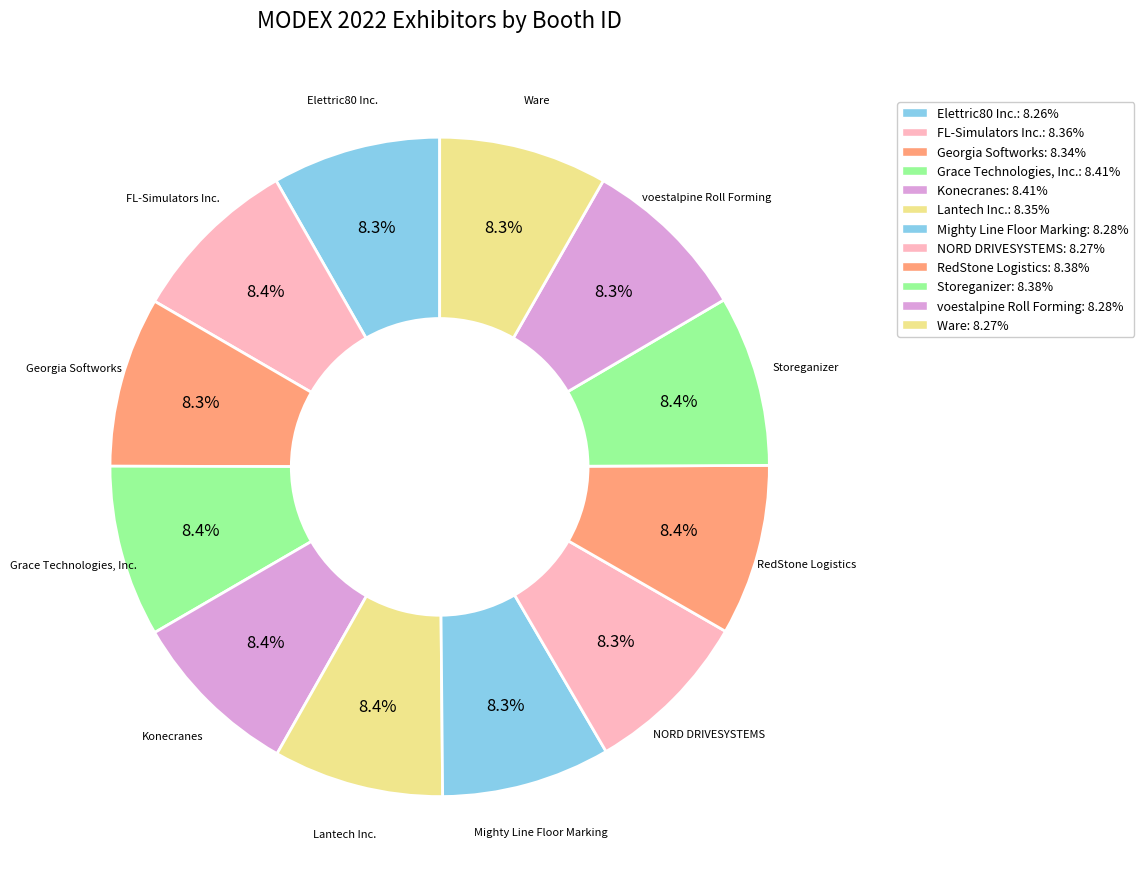

How much of the chart is everything except Lantech Inc.?

91.6%